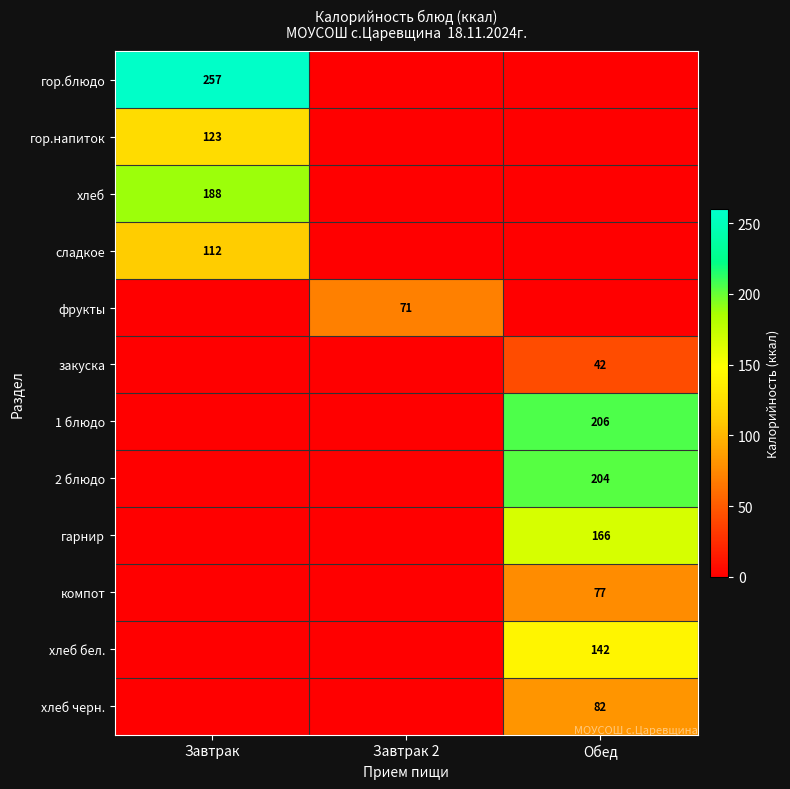

Is it true that компот equals 25 at Обед?

False